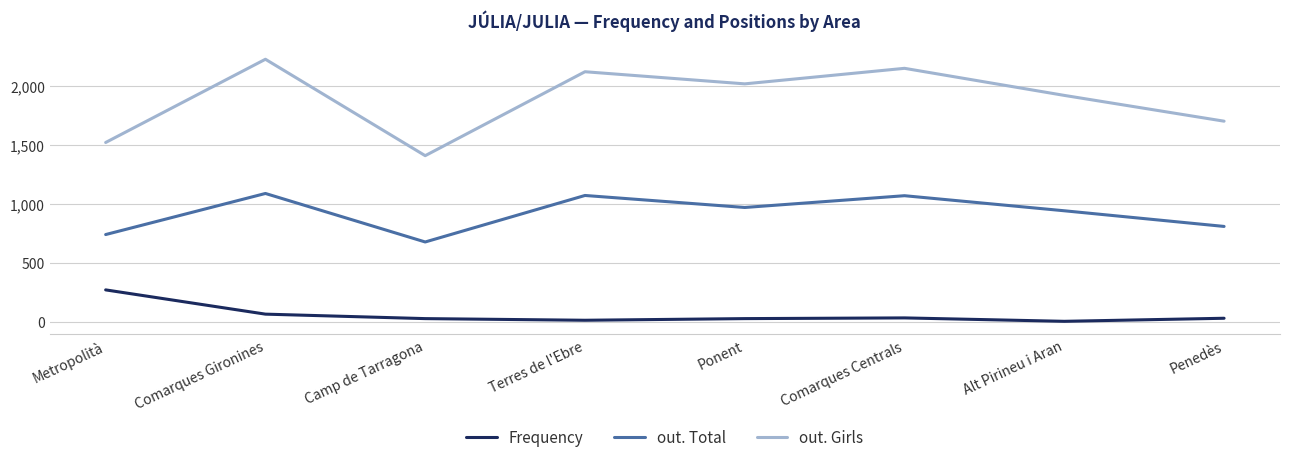

At which label is Frequency closest to 137?

Comarques Gironines